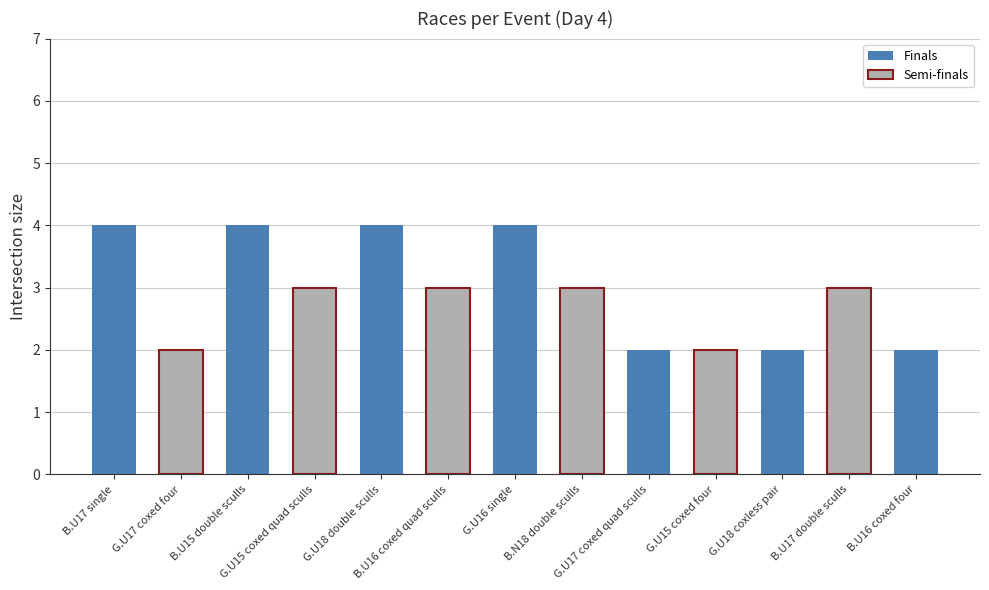

What is the sum of all Finals values?

22